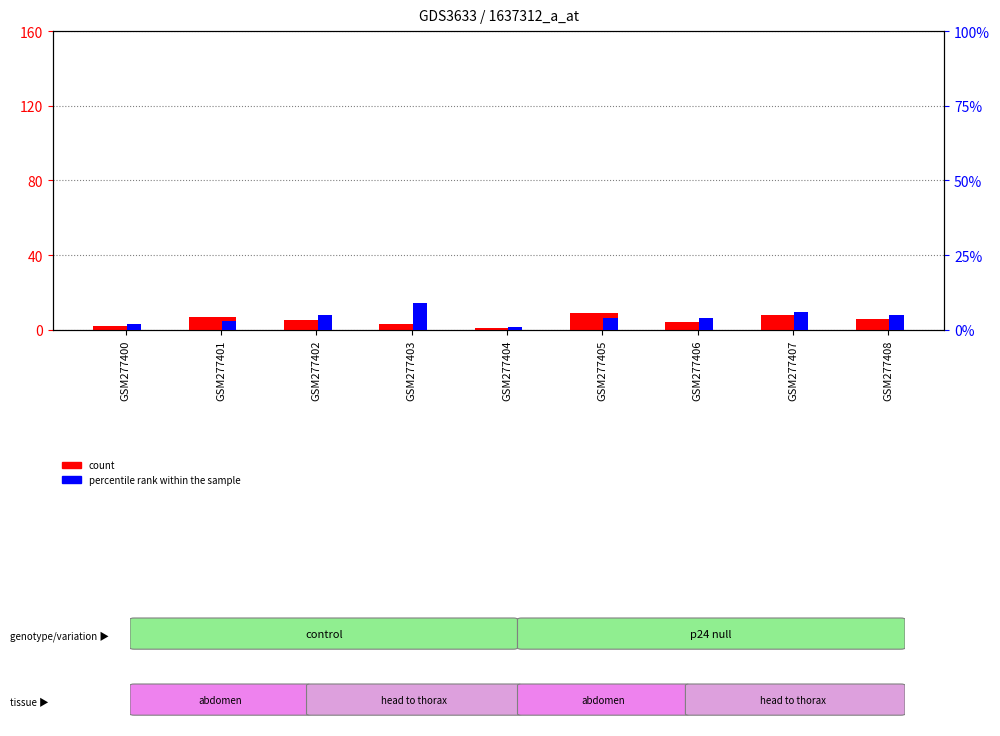

At how many categories does at least one series exceed 4?

6